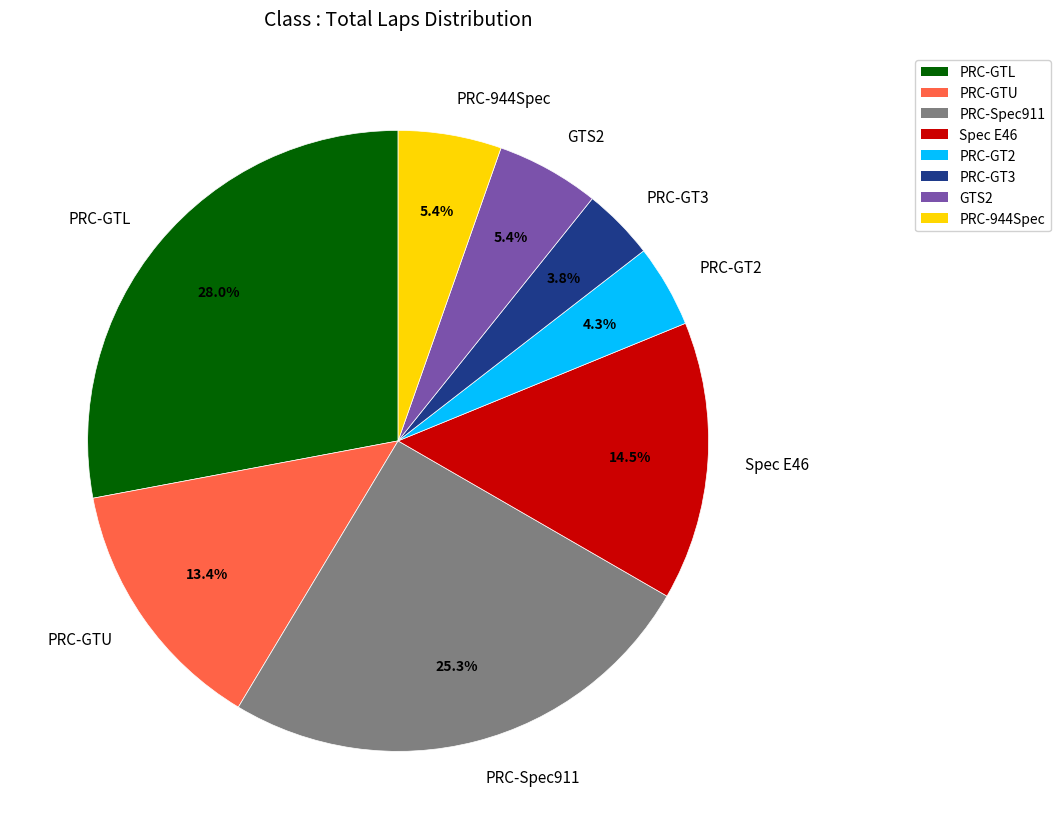

True or false: Spec E46 accounts for 27% of the total.

False